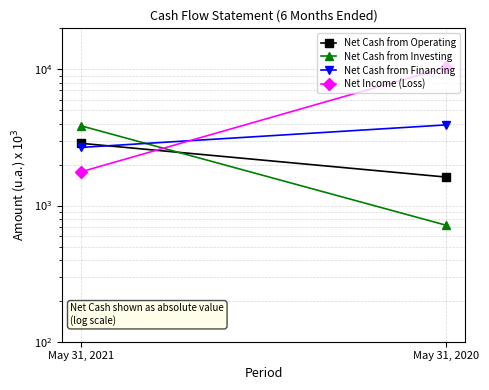

At which category is the sum across all series the highest?

May 31, 2020